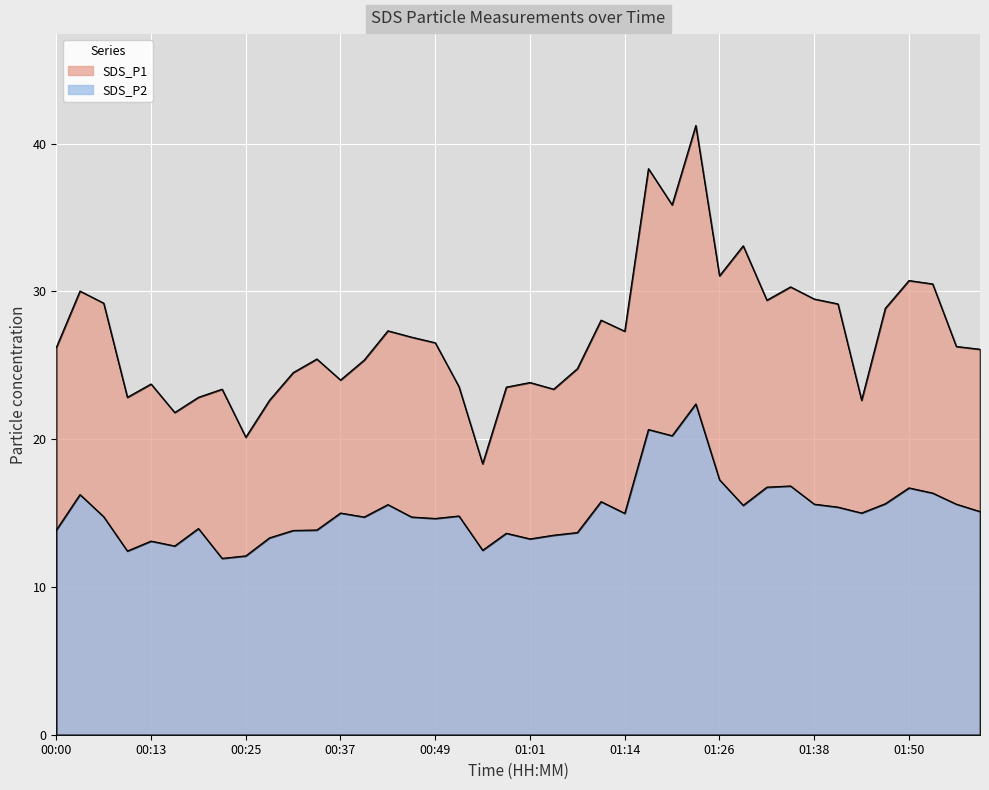

What is the total value across all series at 01:11?

43.8